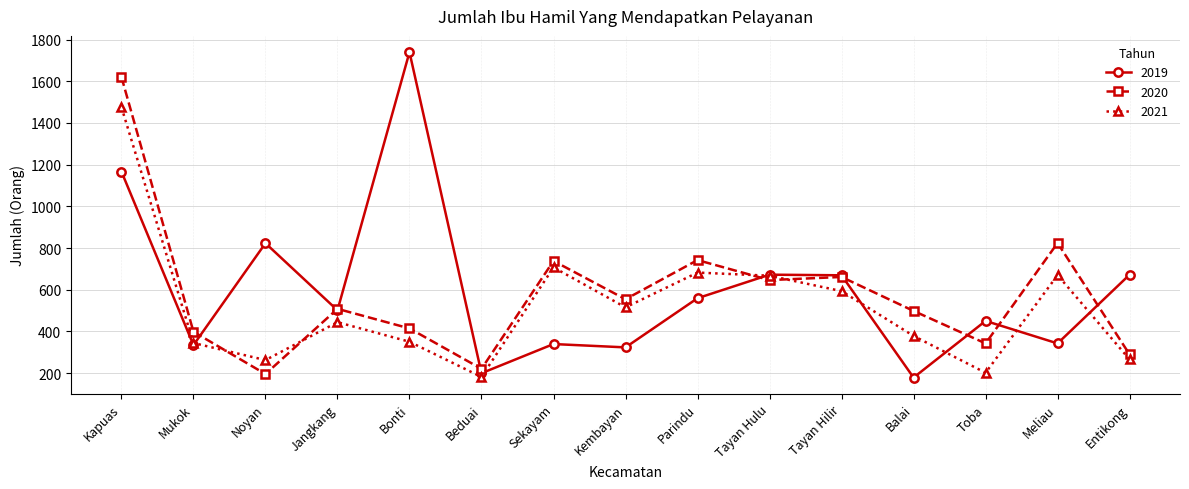

Rank the series at Balai from lowest to highest value.

2019, 2021, 2020